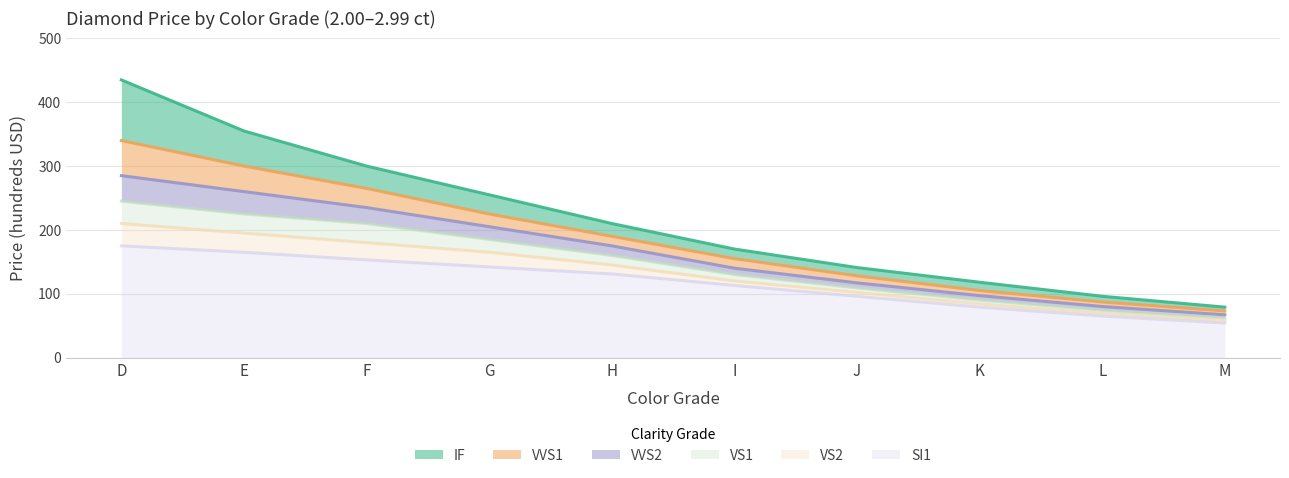

Is it true that VS2 equals 120 at I?

True